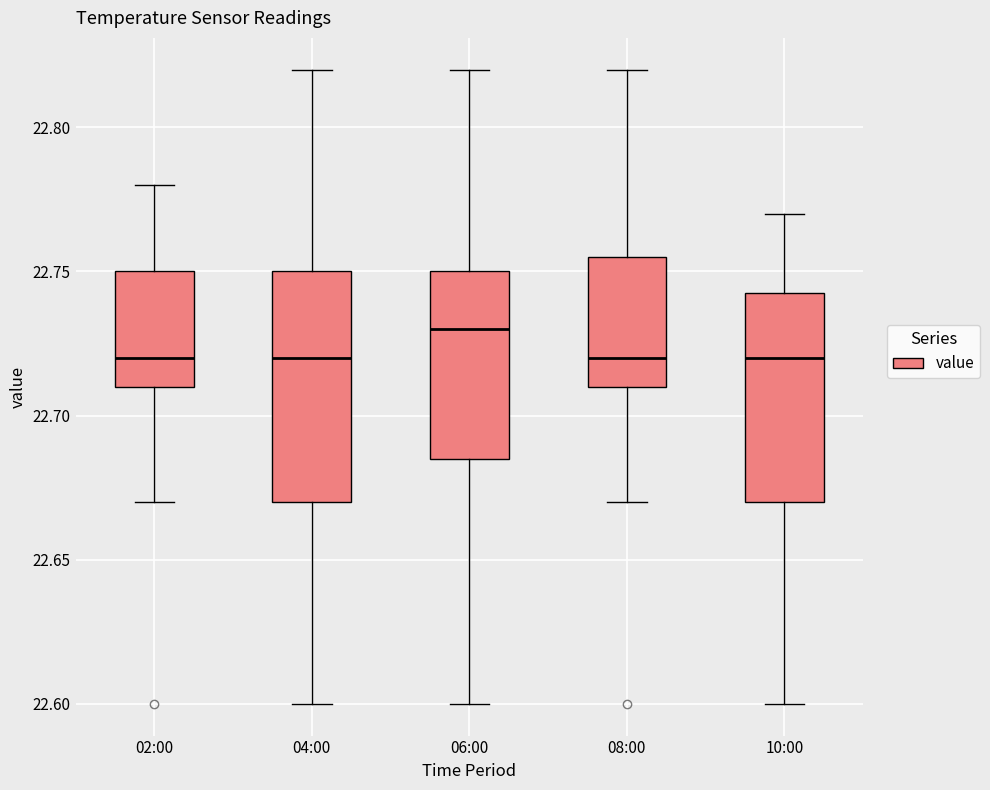

Where is the upper edge of the box for 08:00 on the y-axis? The values are not printed on the chart, so give them approximately, as read against the axis.

22.755